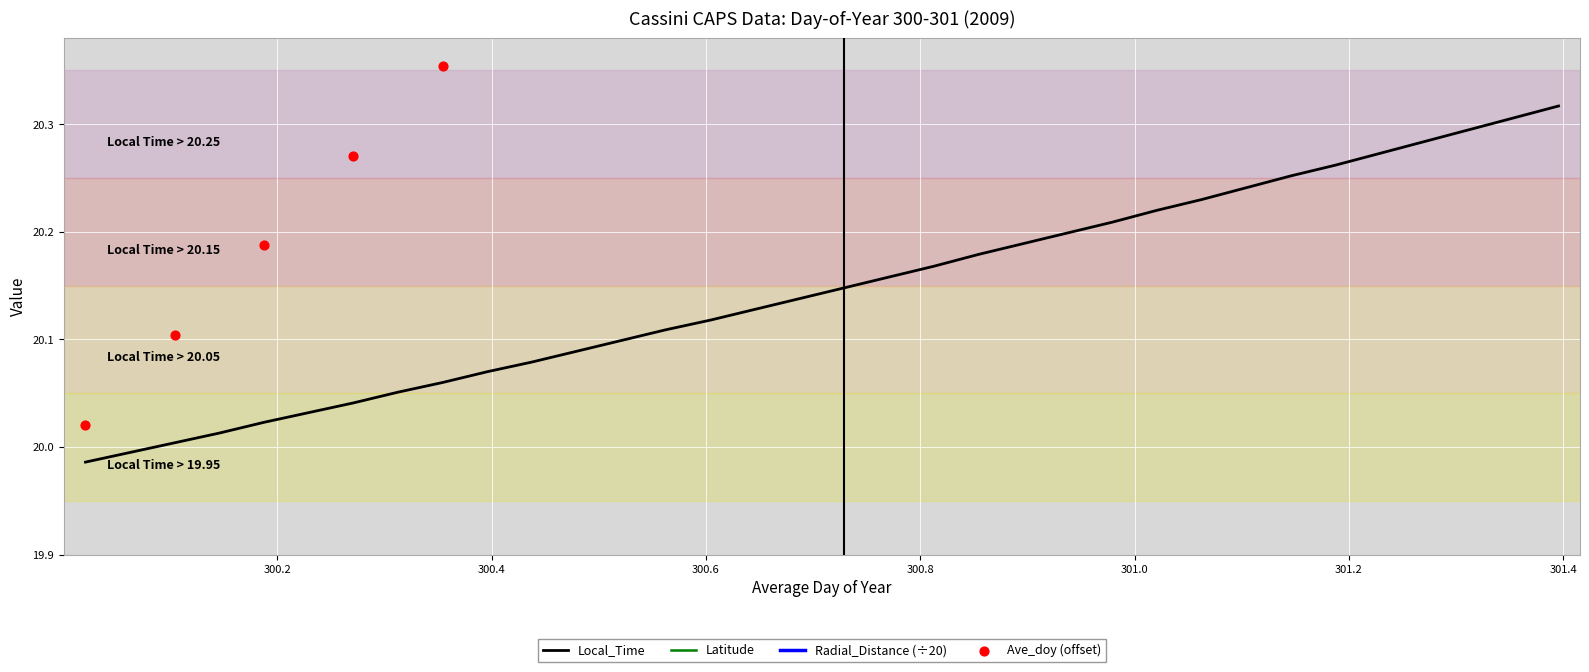

What is the total value across all series at 301.0625?

22.4